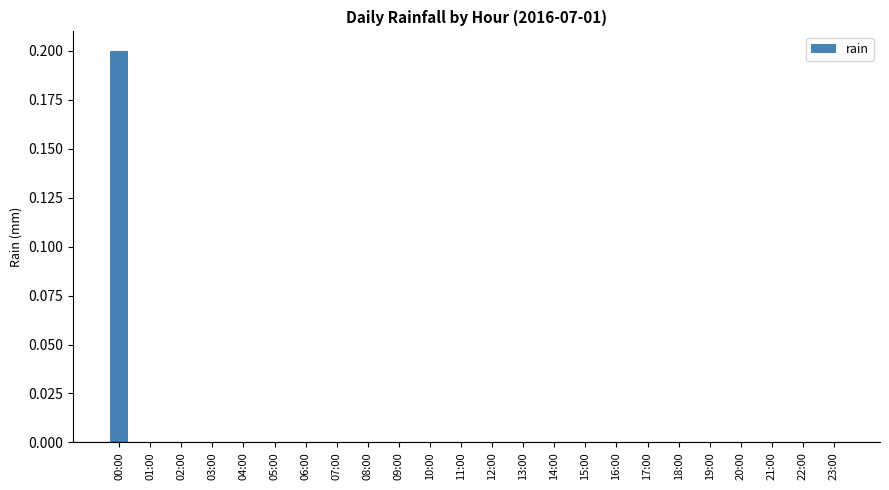

Which label corresponds to the largest value in the chart?

00:00